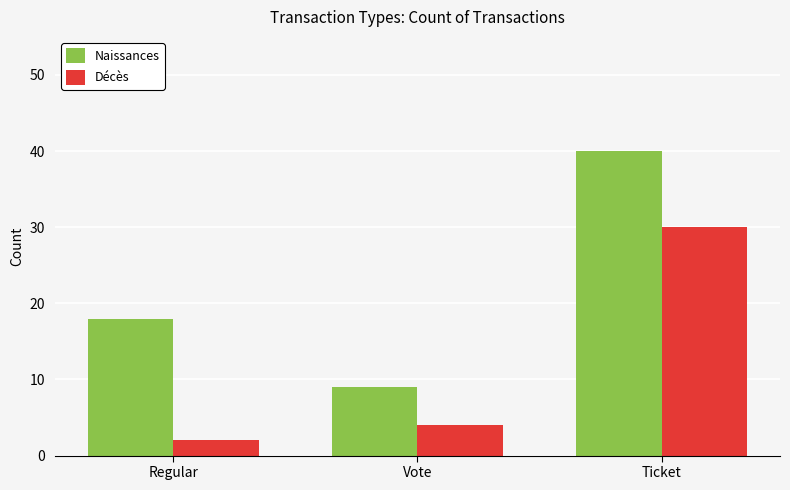

What is the difference between the maximum and minimum values in the Naissances series?

31